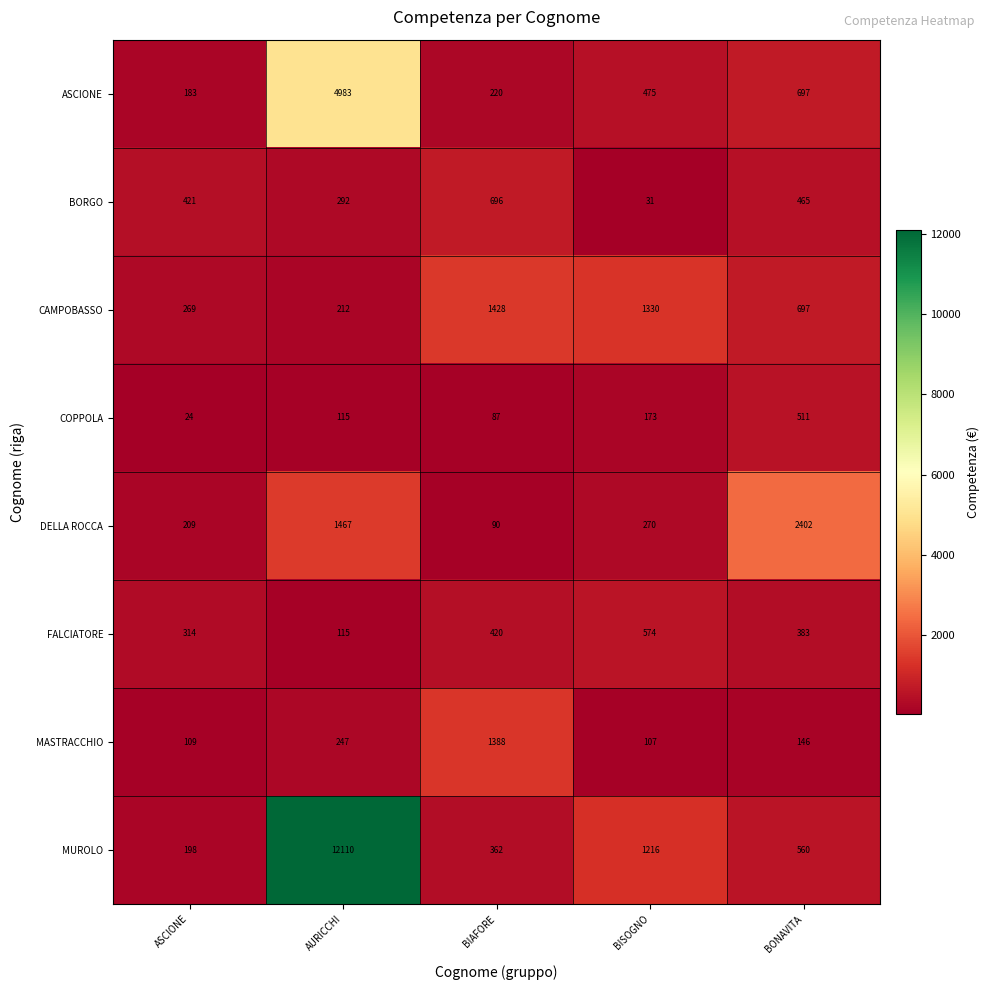

Is it true that MASTRACCHIO equals 107 at BISOGNO?

True